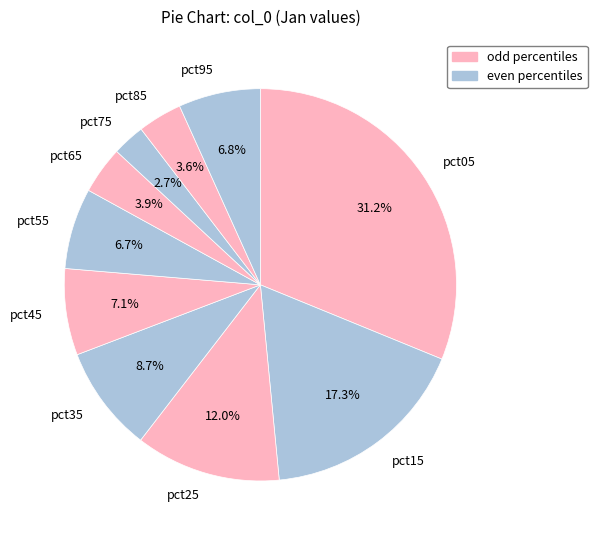

Between pct85 and pct55, which is larger?

pct55